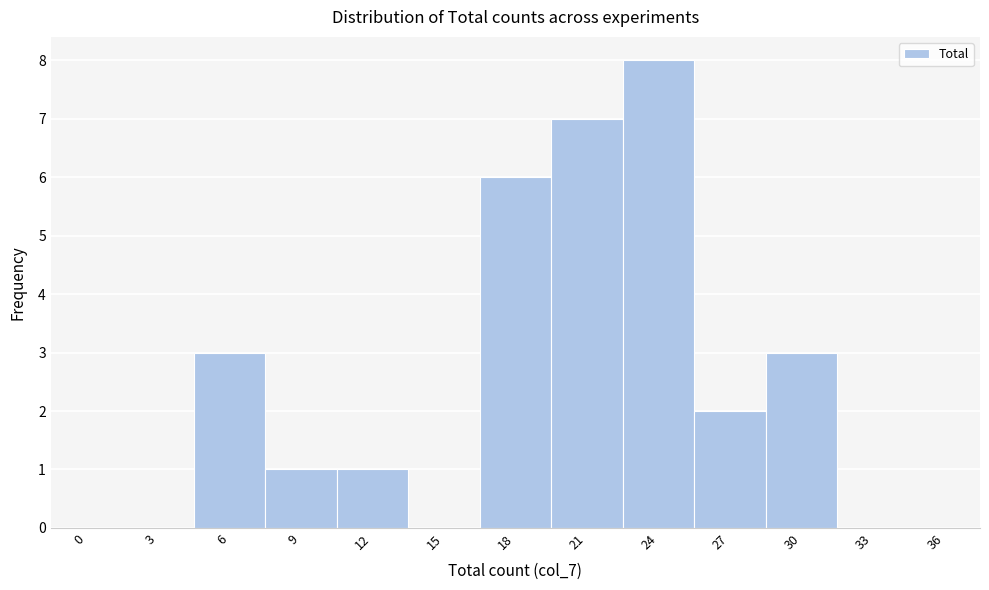

Reading left to right, what are all the values shown in this chart?

0=0	3=0	6=3	9=1	12=1	15=0	18=6	21=7	24=8	27=2	30=3	33=0	36=0